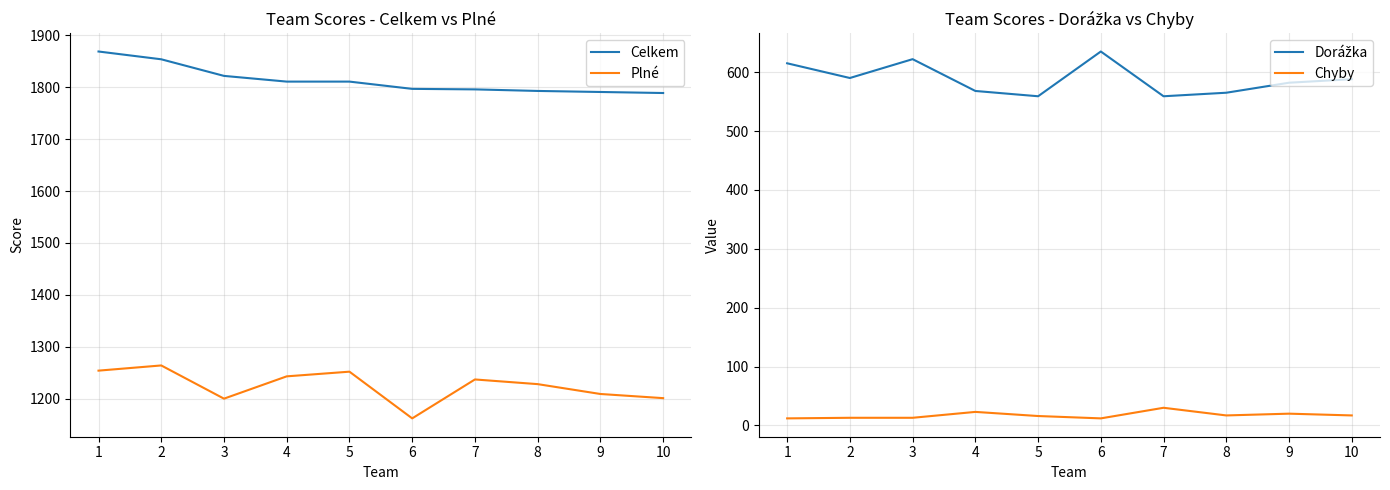

What is the average value of the Plné series?

1225